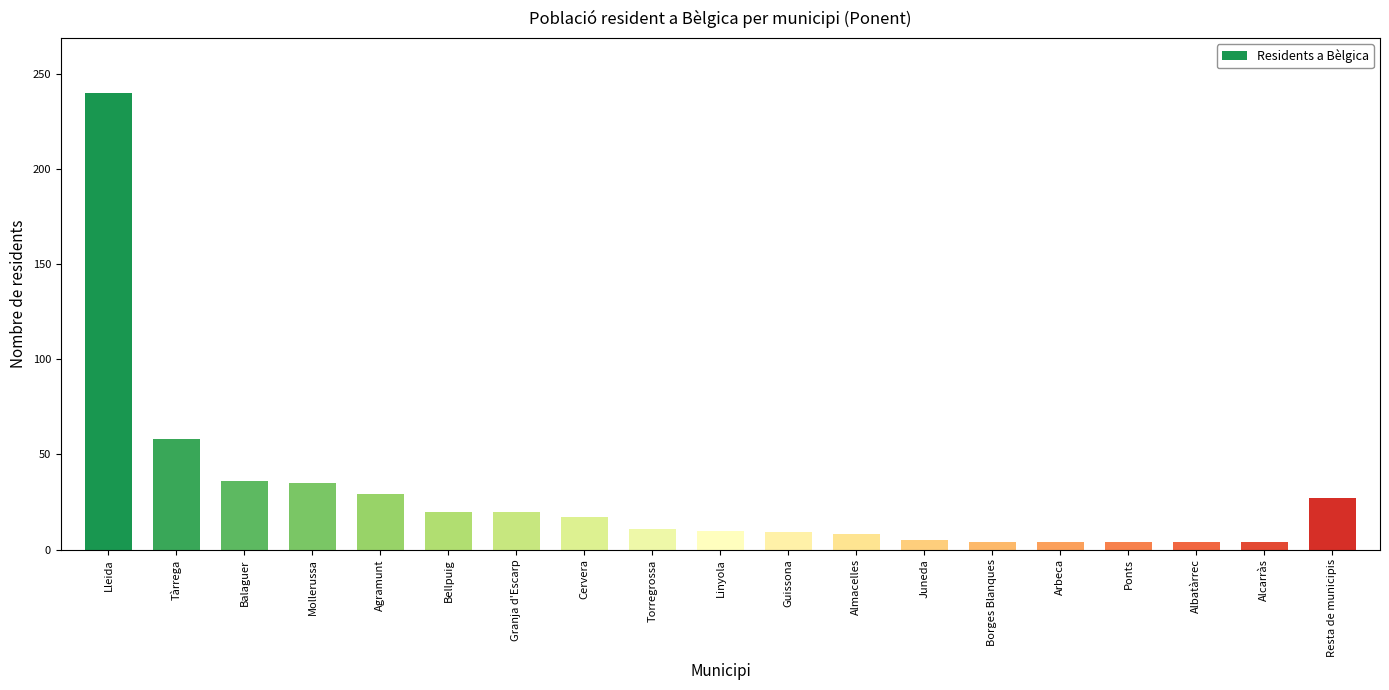

What is the approximate value at Lleida?

240